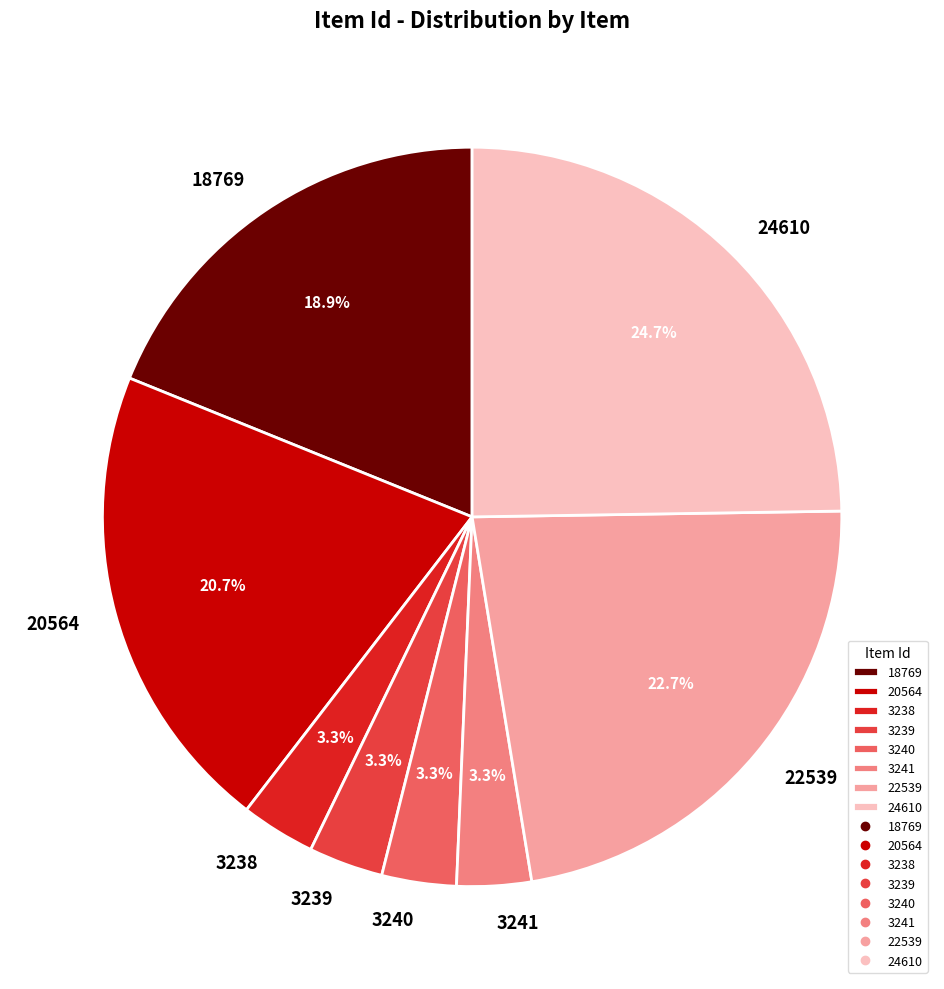

To the nearest percent, what percentage of the pie is 3239?

3%